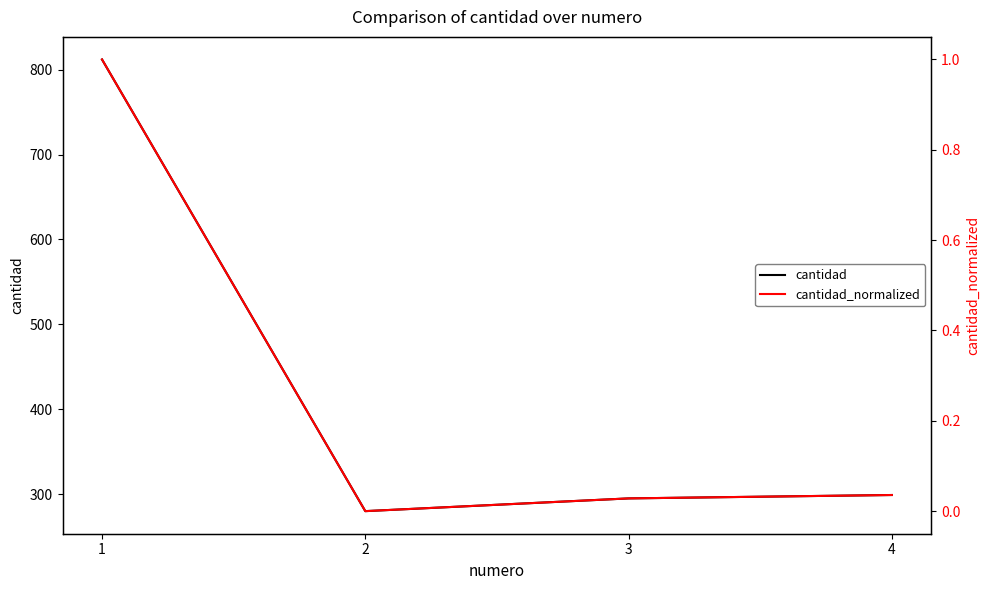

Where does the cantidad series first go above 299?

1